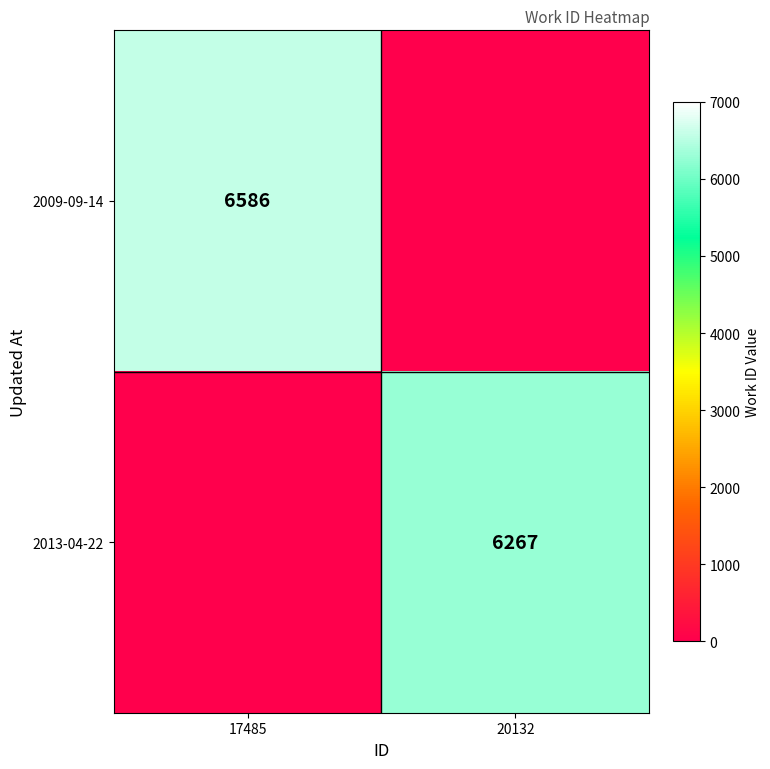

What is the greatest value displayed?

6586